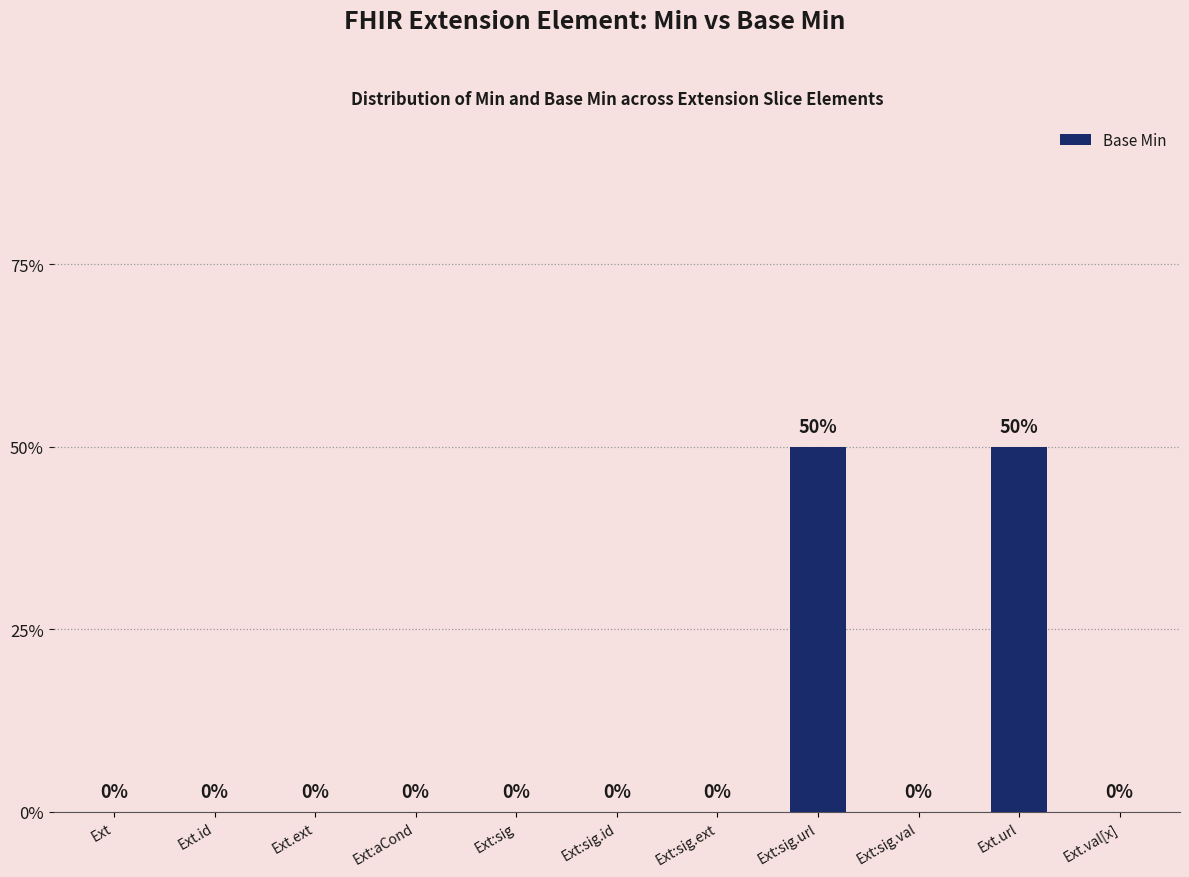

What position from the right is Ext:sig?

7